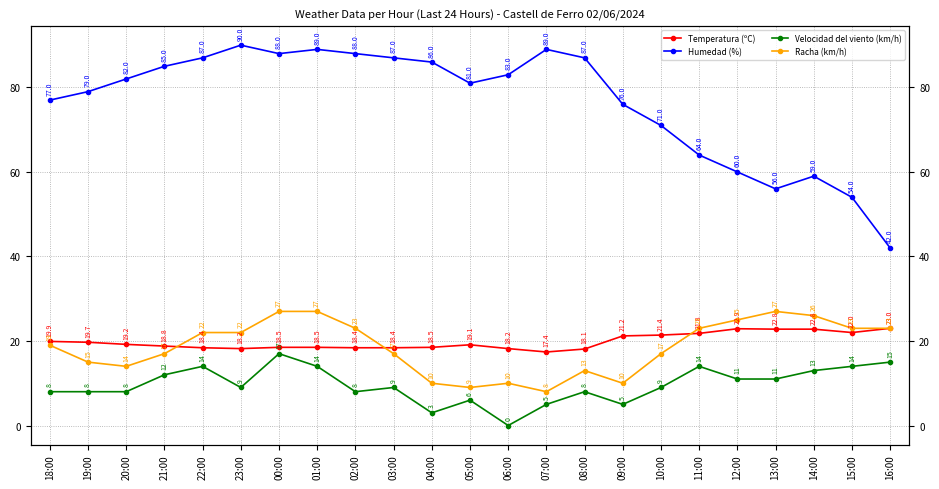

What is the maximum value shown in the chart?

90.0